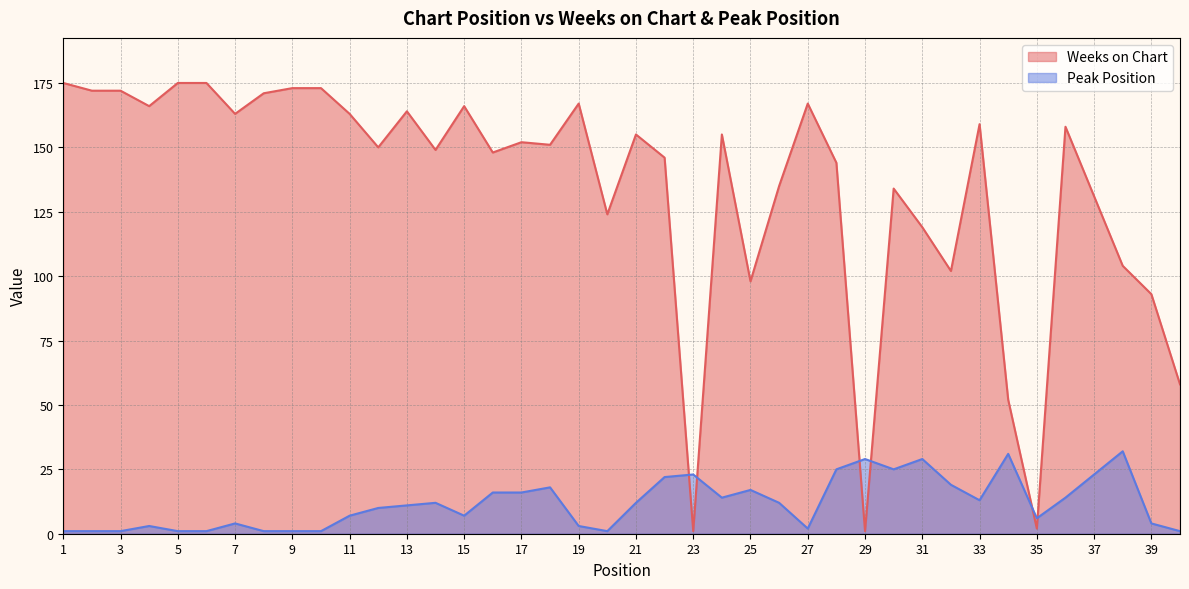

Where do Weeks on Chart and Peak Position first cross each other?

22 and 23